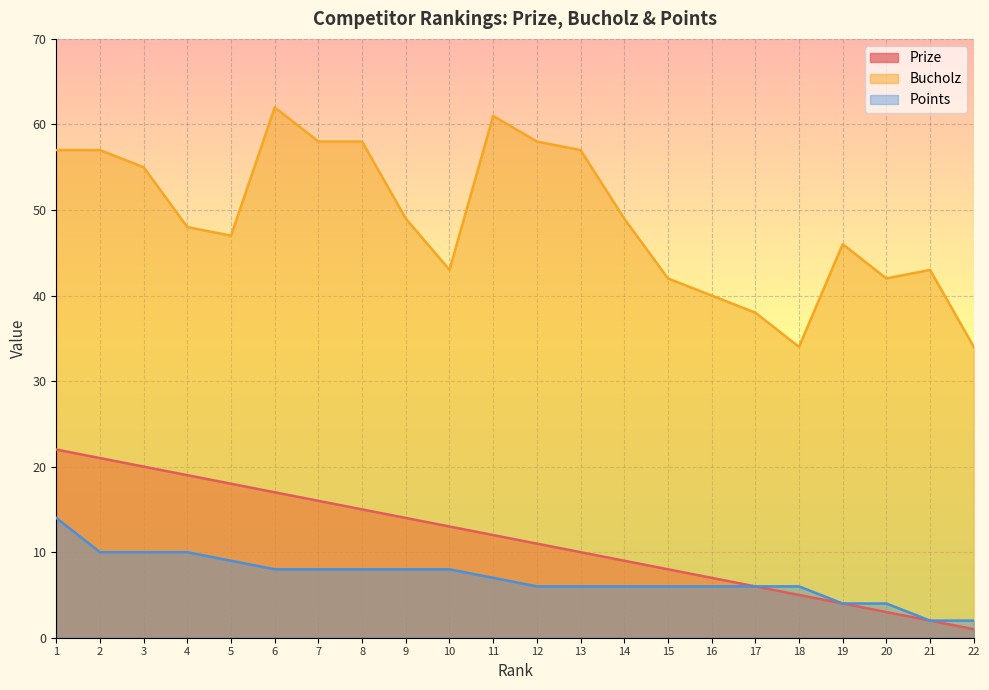

True or false: Bucholz has more than 1 interior local peaks.

True